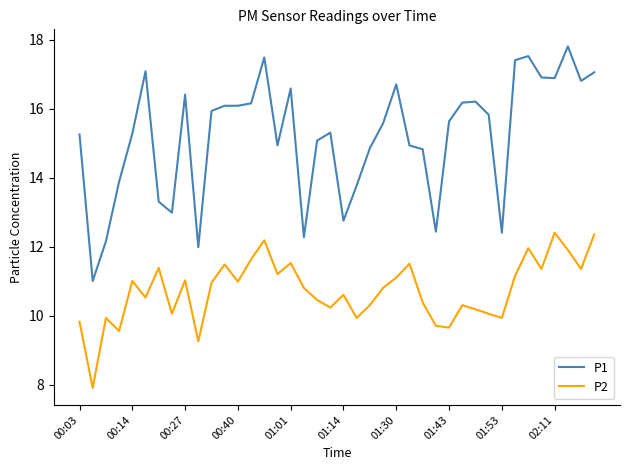

True or false: P2 and P1 intersect in this chart.

False